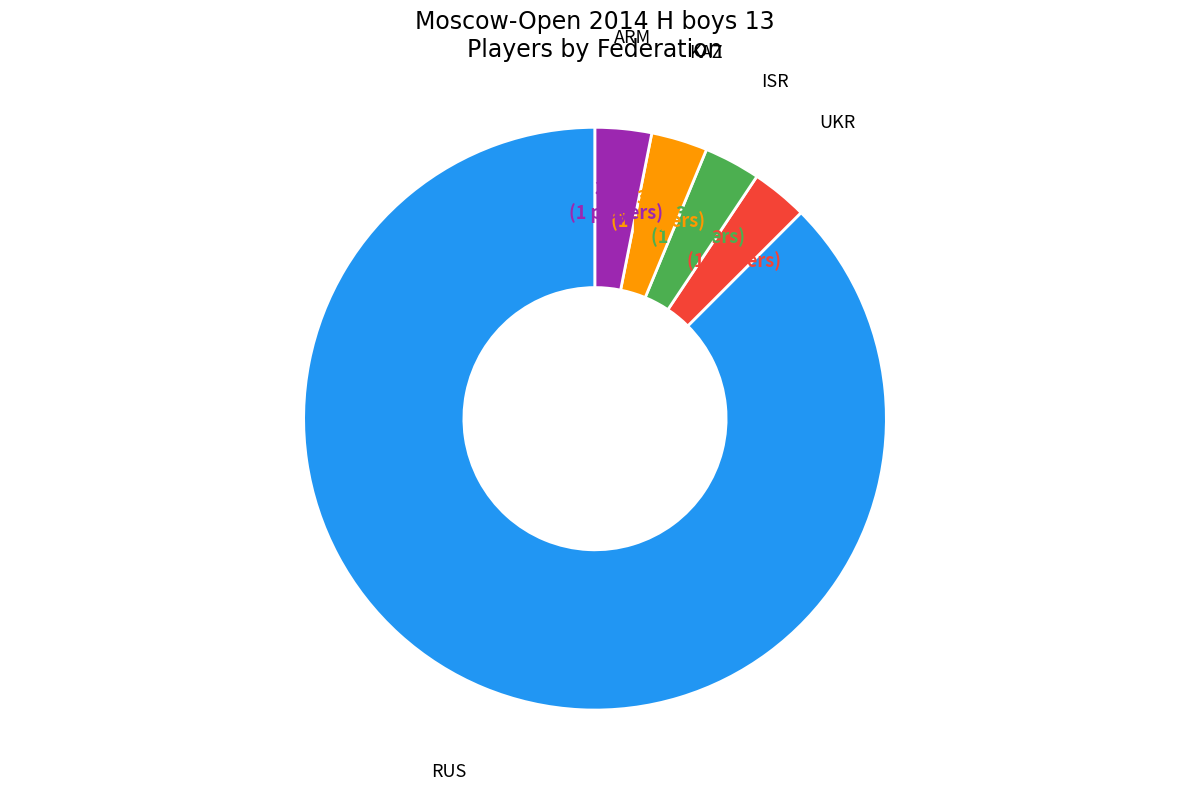

To the nearest percent, what is the difference between the RUS and ISR slice percentages?

84%